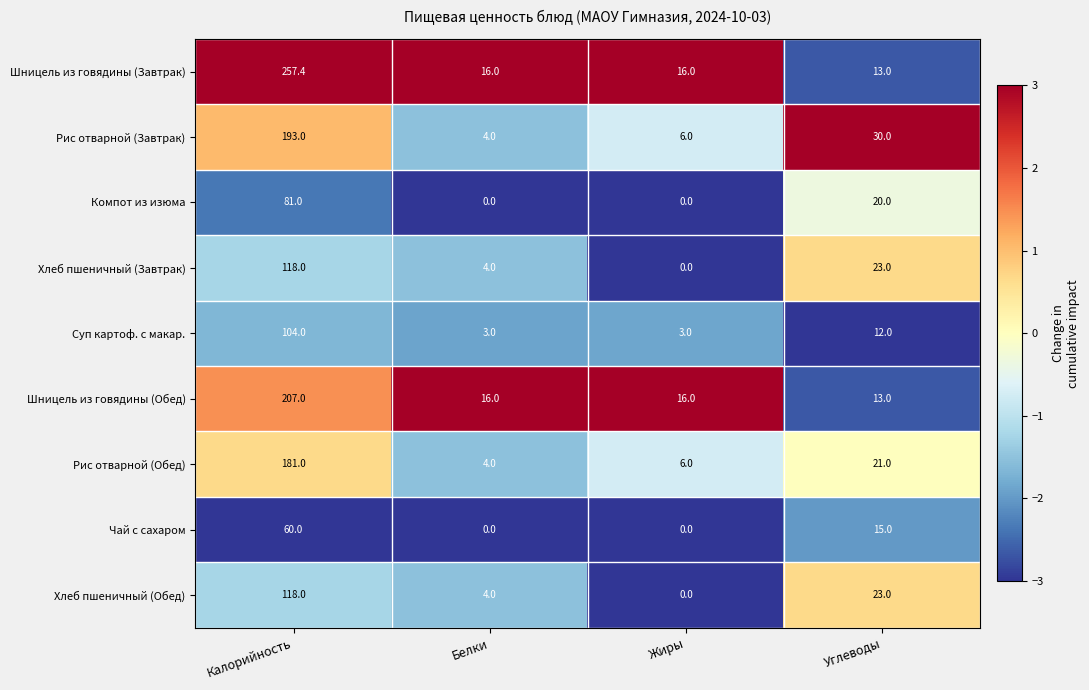

True or false: Суп картоф. с макар. has a value of 12.0 at Углеводы.

True